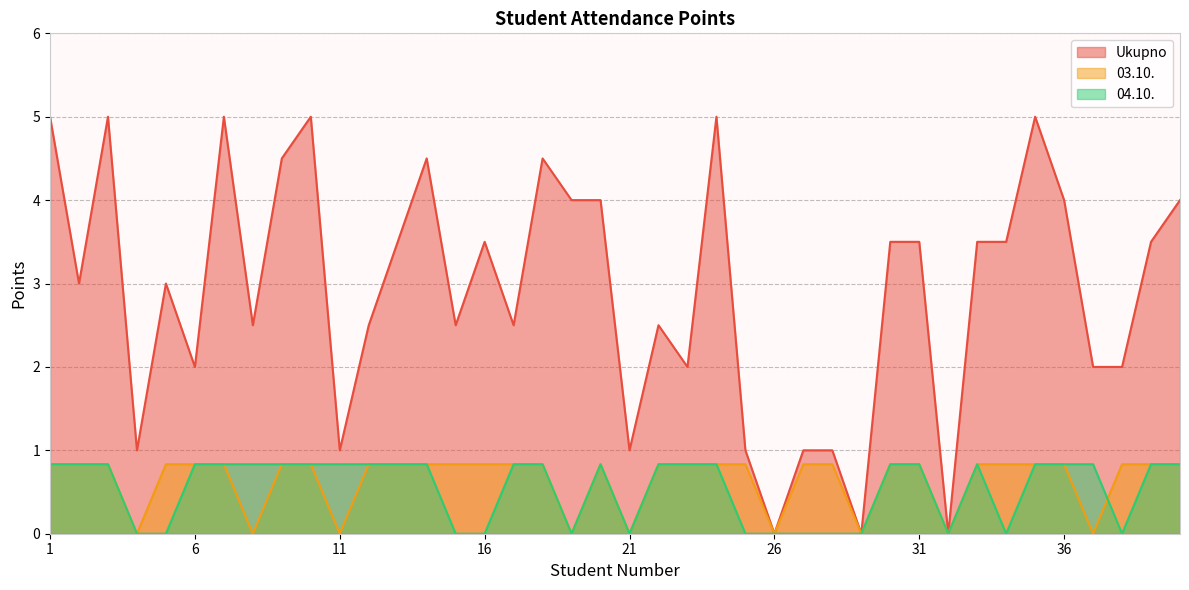

At 19, list the series in order from largest to smallest.

Ukupno, 03.10., 04.10.